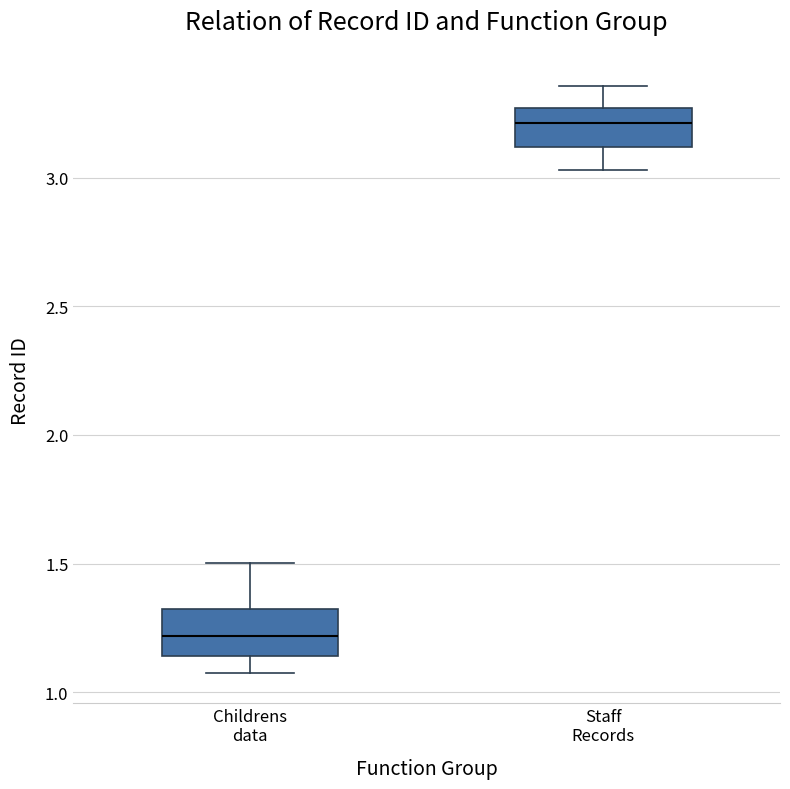

Reading left to right, transcribe this box plot: for each box, give where its median line is, the range the box spans, and where its two whiskers end, as read against the y-axis. The values are not printed on the chart, so give them approximately, as read against the axis.

Childrens data: median 1.20, box 1.15 to 1.30, whiskers 1.05 to 1.50
Staff Records: median 3.20, box 3.10 to 3.25, whiskers 3.05 to 3.35